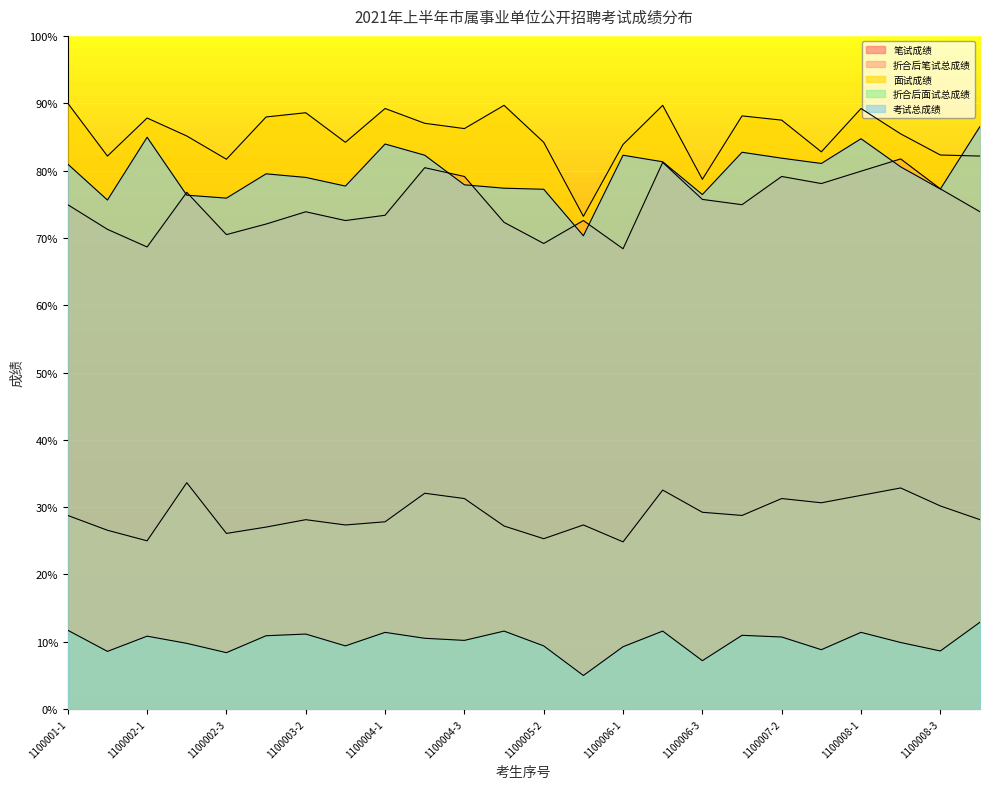

True or false: 面试成绩 and 折合后笔试总成绩 cross at least once.

False